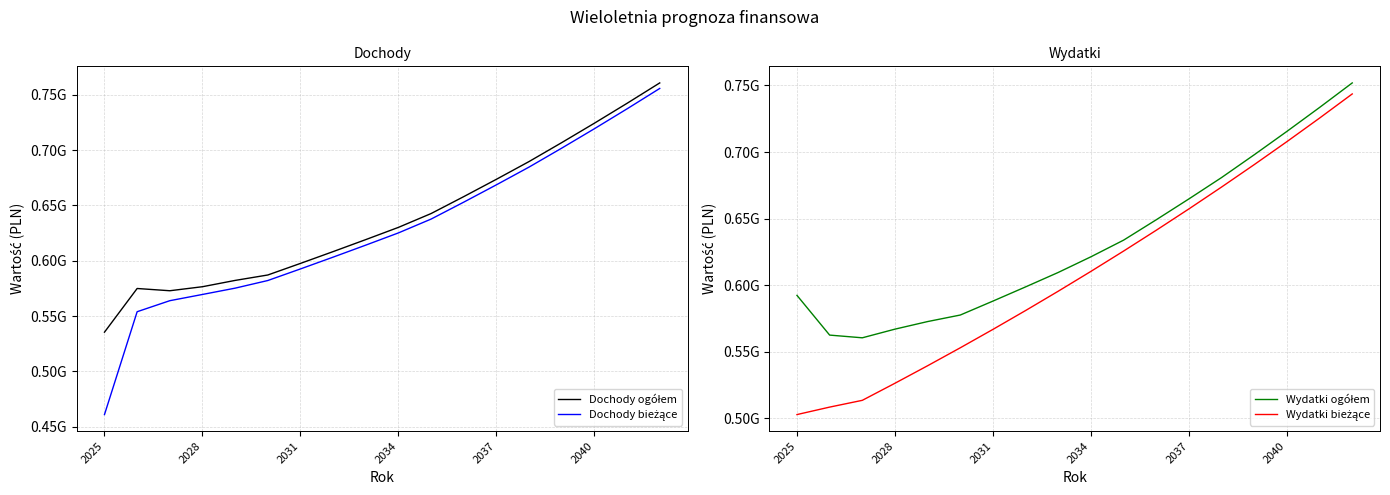

Reading left to right, transcribe all the data shown in this chart.

Dochody ogółem: 535451134	574949000	572918000	576557000	582254000	587157000	597636000	608303000	619162000	630217000	642721000	658028000	673700000	689749000	706868000	724415000	742399000	760834000
Dochody bieżące: 460953302	553949000	563918000	569557000	575254000	582157000	592636000	603303000	614162000	625217000	637721000	653028000	668700000	684749000	701868000	719415000	737399000	755834000
Wydatki ogółem: 592313134	562471406	560440407	566946074	572643074	577546074	588025074	598692074	609551070	621305153	633809153	649116153	664788153	680837153	697956153	715503153	733487153	751922147
Wydatki bieżące: 502770064	508379000	513463000	526299000	539457000	552943000	566767000	580936000	595459000	610346000	625604000	641245000	657276000	673708000	690550000	707814000	725509000	743647000